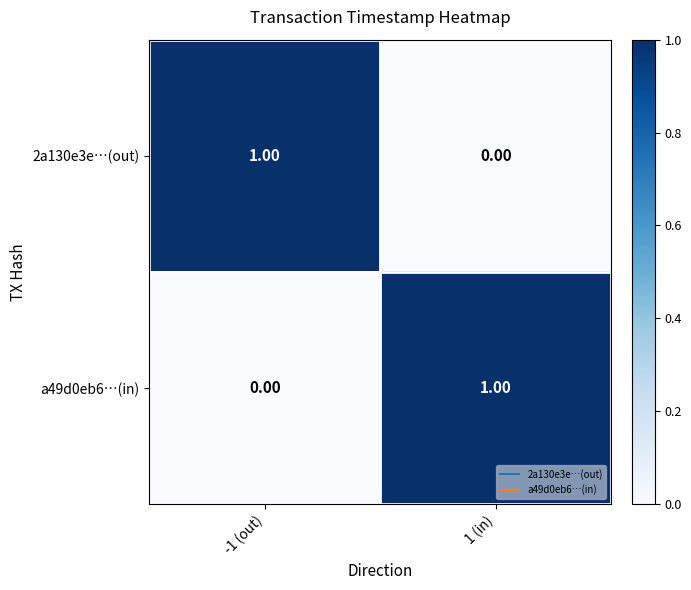

Is the value of 2a130e3e…(out) at -1 (out) greater than the value of a49d0eb6…(in) at -1 (out)?

Yes